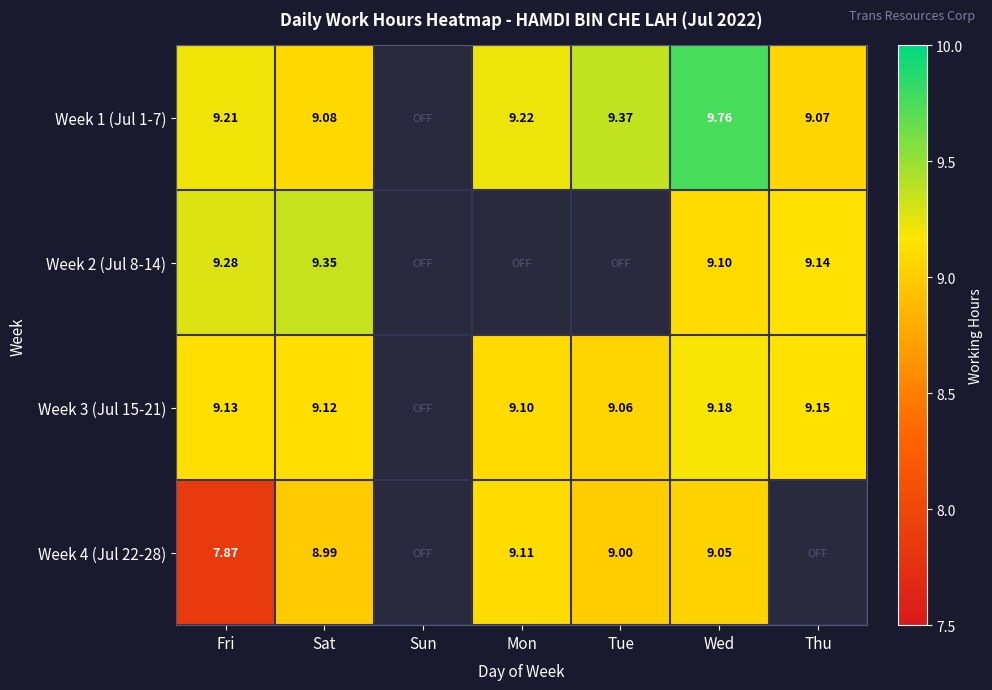

Is the value of Week 1 (Jul 1-7) at Wed greater than the value of Week 3 (Jul 15-21) at Mon?

Yes